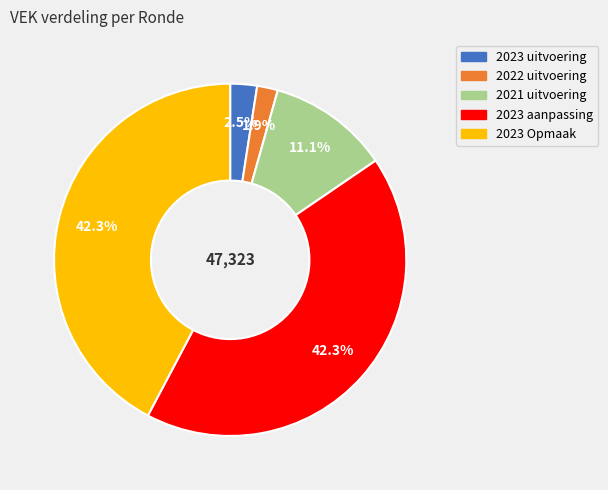

Which category has the smallest portion of the pie?

2022 uitvoering